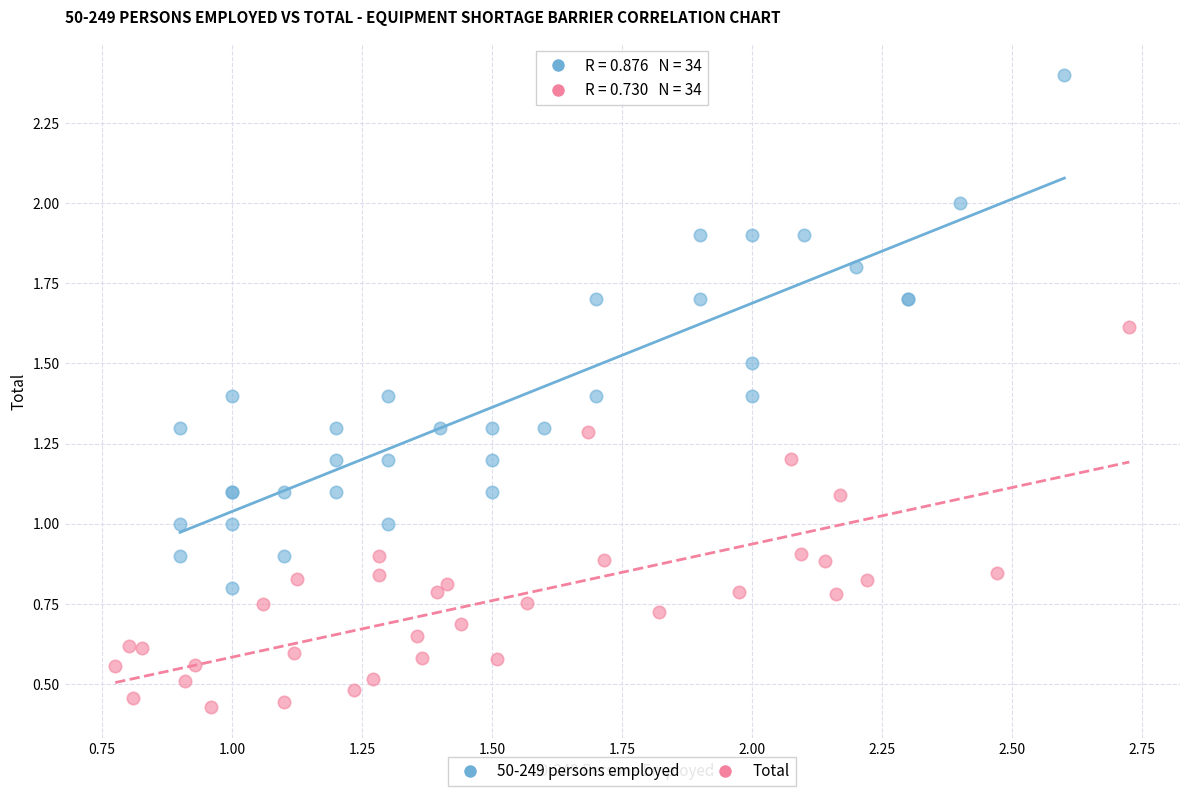

Which series has the largest Y range (max minus min)?

50-249 persons employed